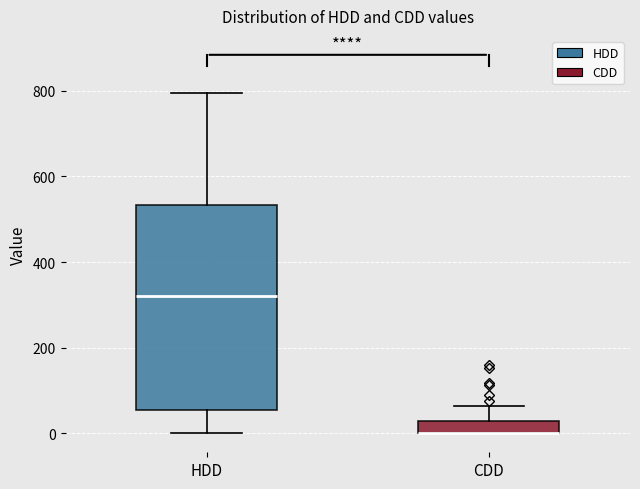

Comparing the boxes themselves (not the whiskers), which one is the tallest?

HDD